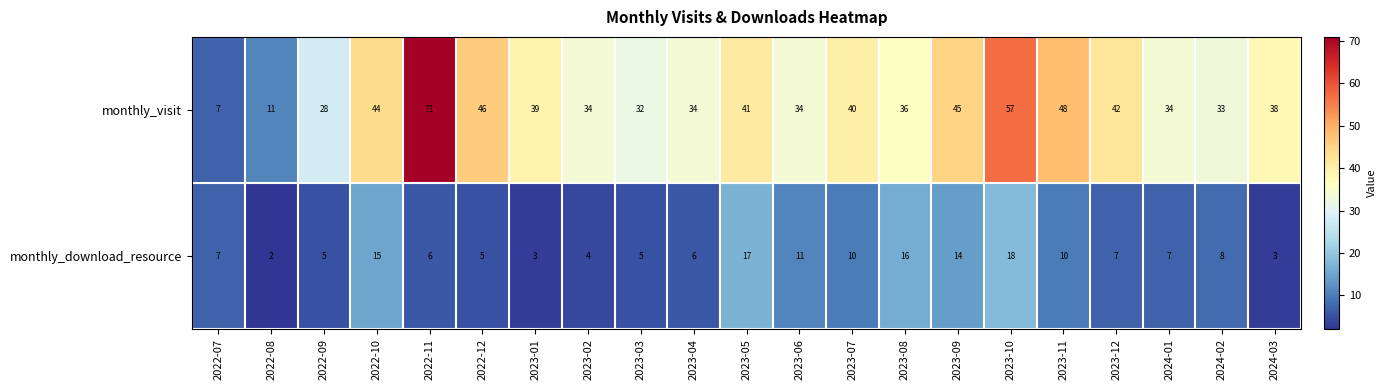

Which series has the widest spread of values?

monthly_visit